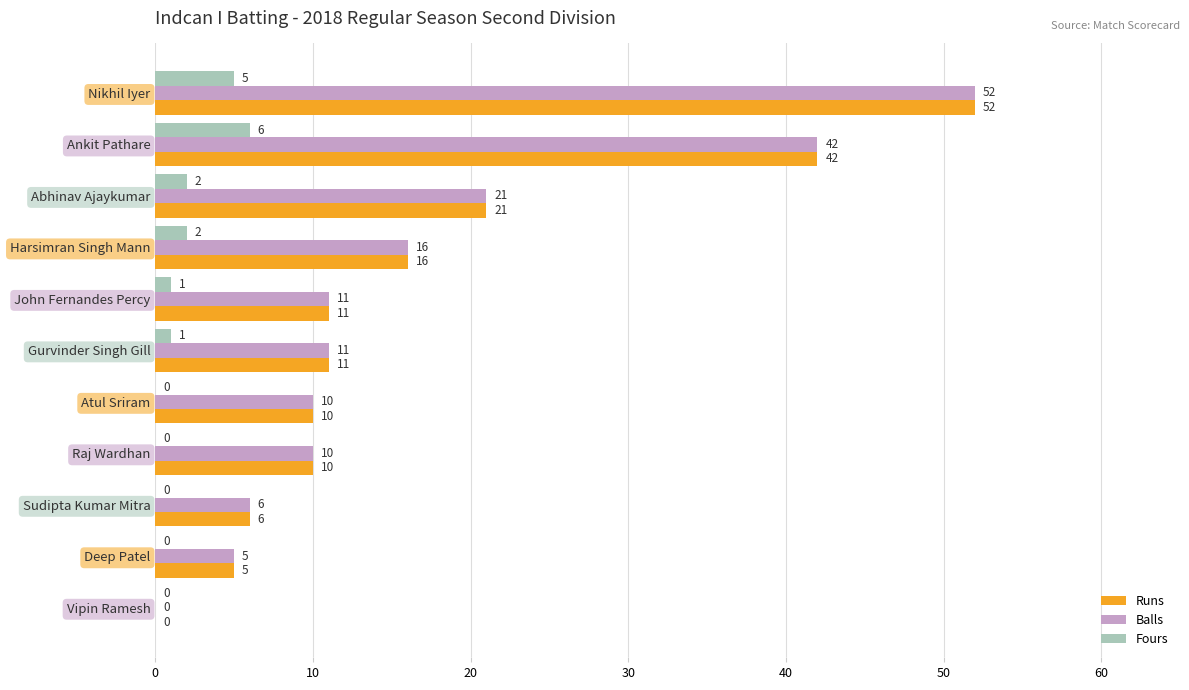

What is the approximate value of Balls at Sudipta Kumar Mitra?

6